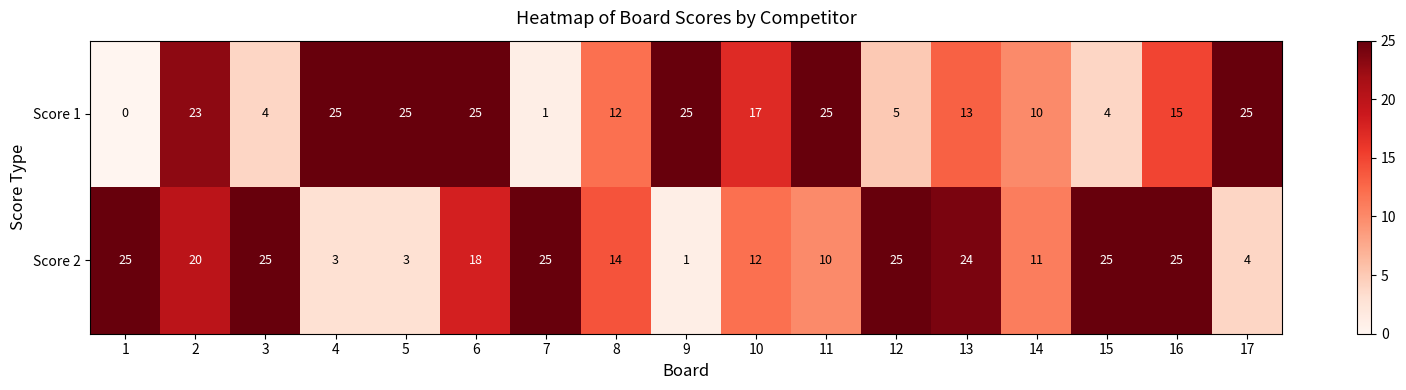

What is the difference between the Score 1 values at 2 and 16?

8